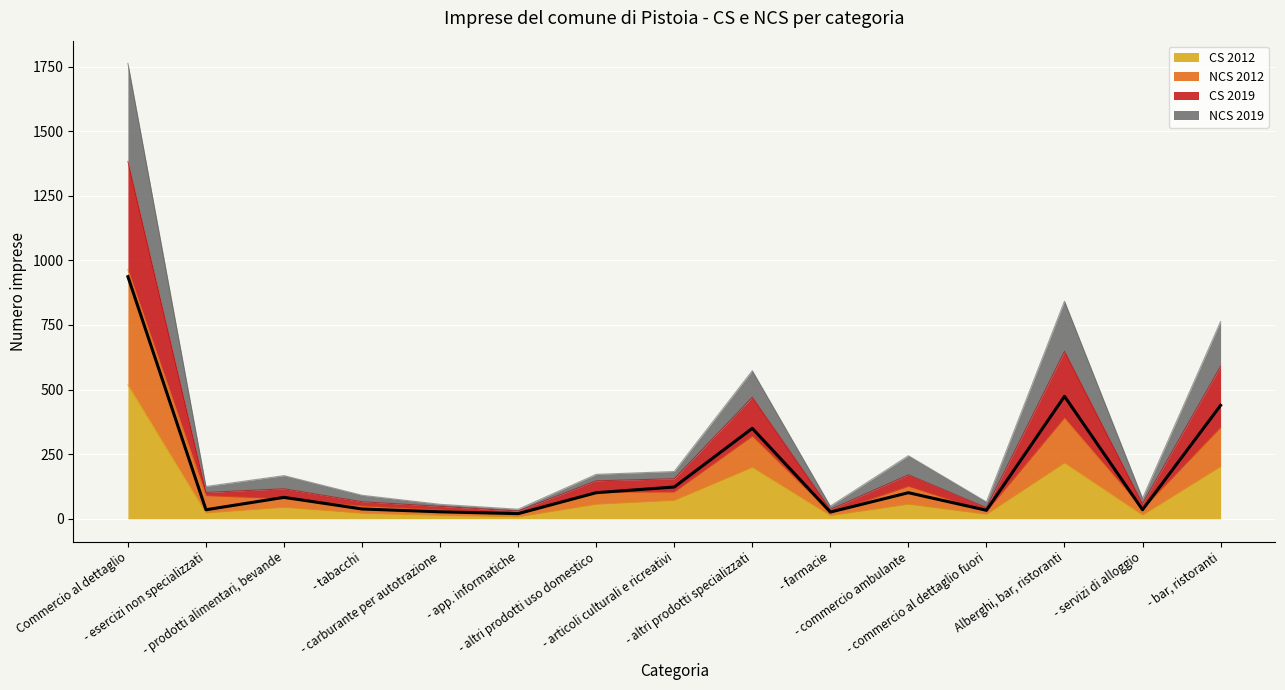

At which label is NCS 2012 closest to 490?

Alberghi, bar, ristoranti